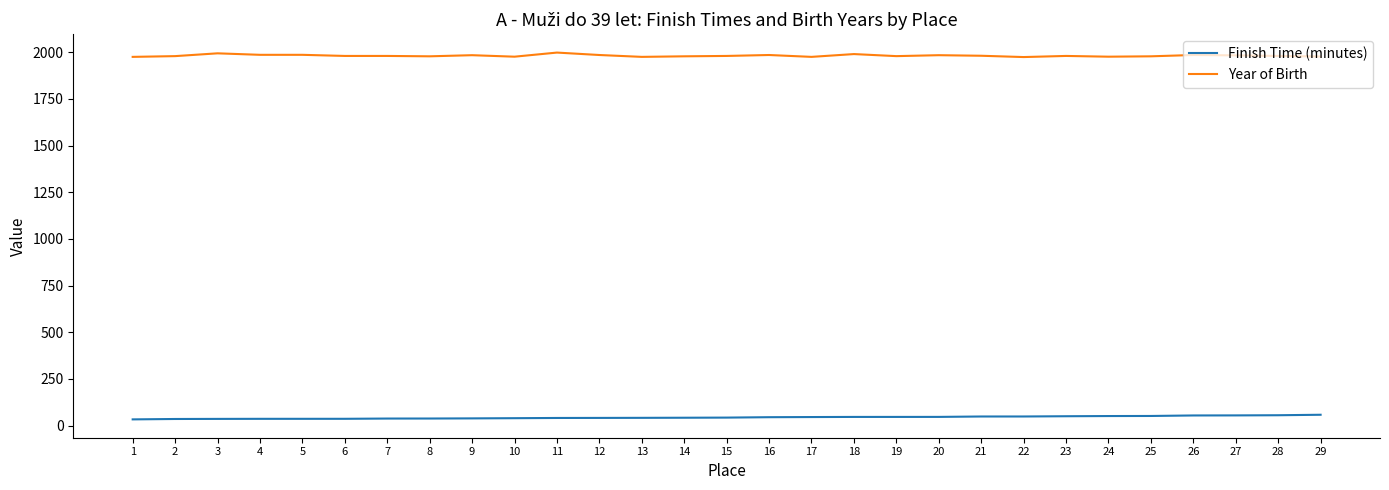

True or false: Year of Birth and Finish Time (minutes) cross at least once.

False